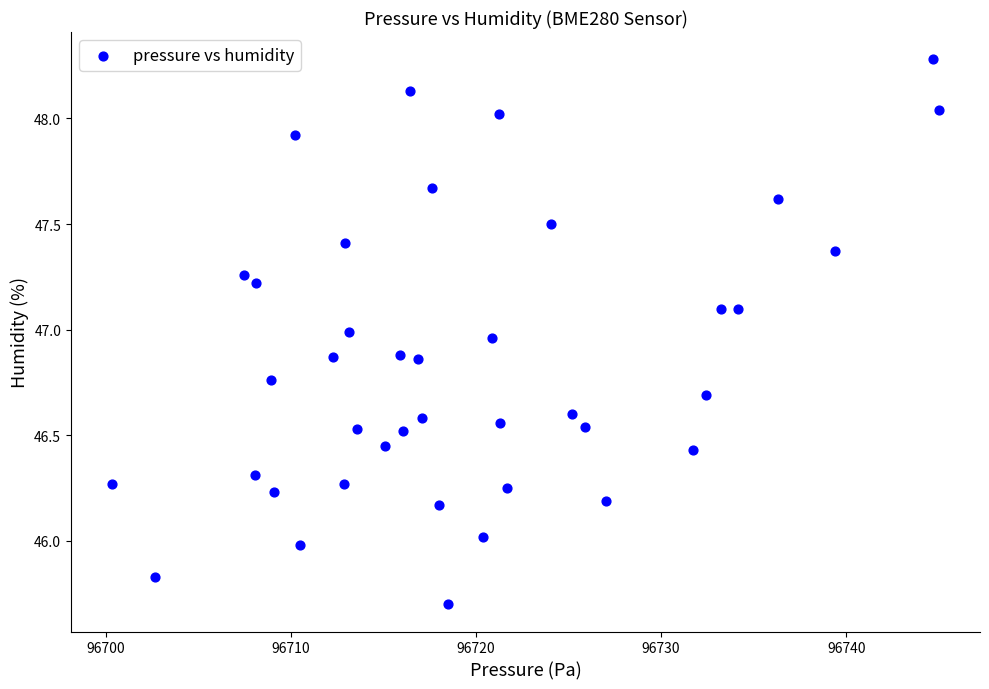

What is the range of Y values (max minus min)?

2.6